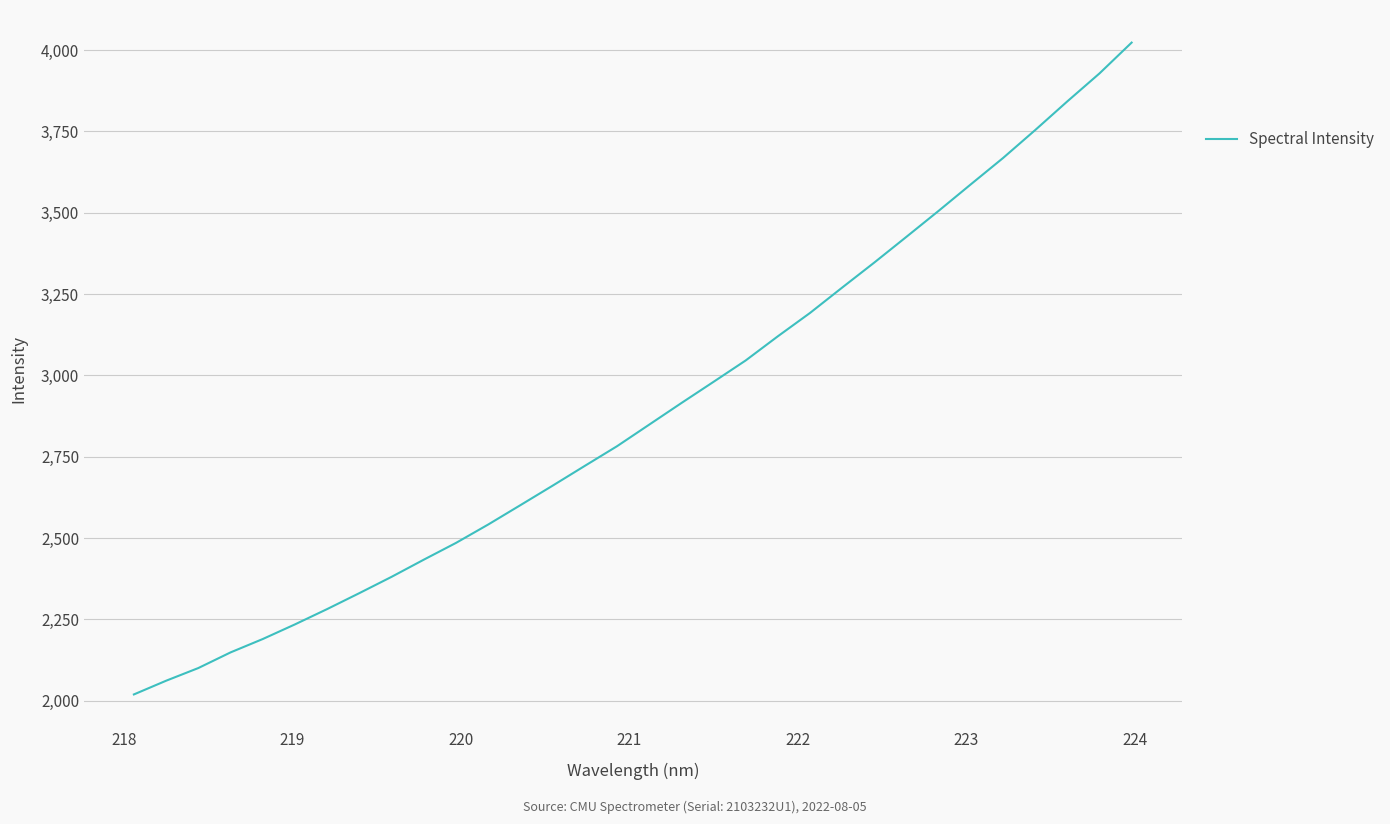

True or false: the data has more than 0 interior local peaks.

False